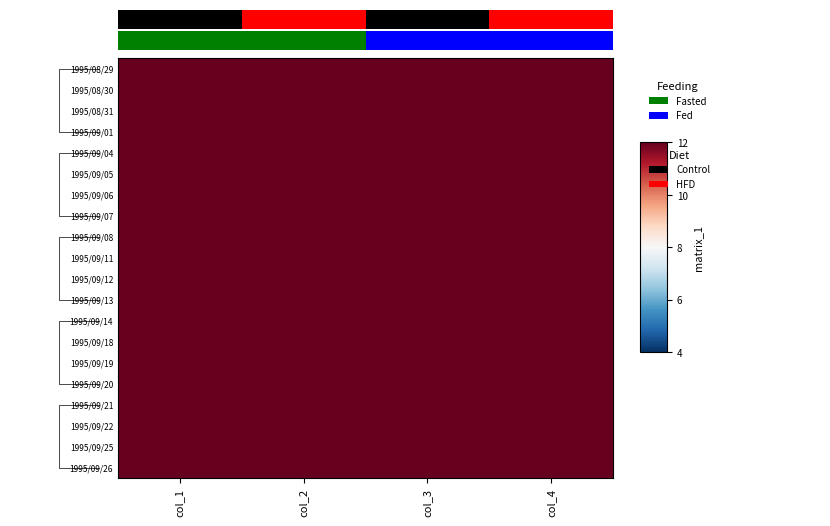

What is the average value of the 1995/09/19 series?

173.3